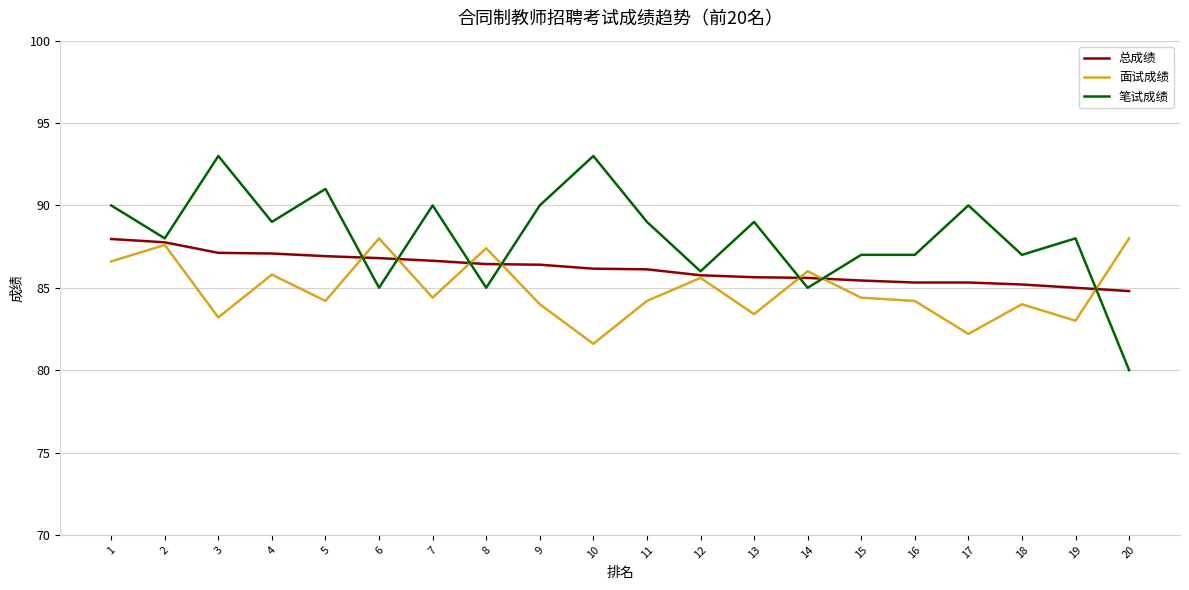

After their last crossing, which series has the higher values: 总成绩 or 笔试成绩?

总成绩